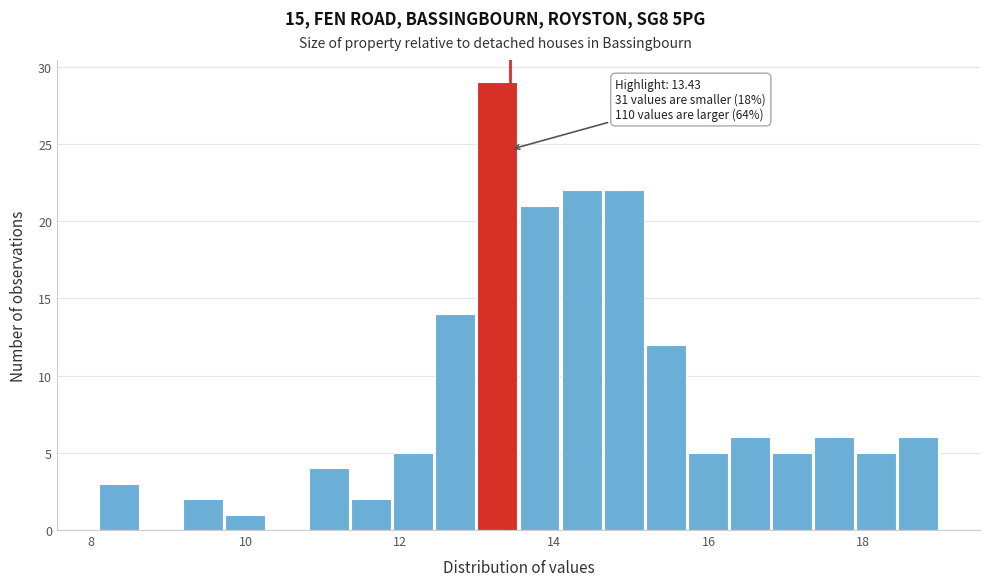

Read against the x-axis, roughly where is the centre of the tallest bar?

13.2